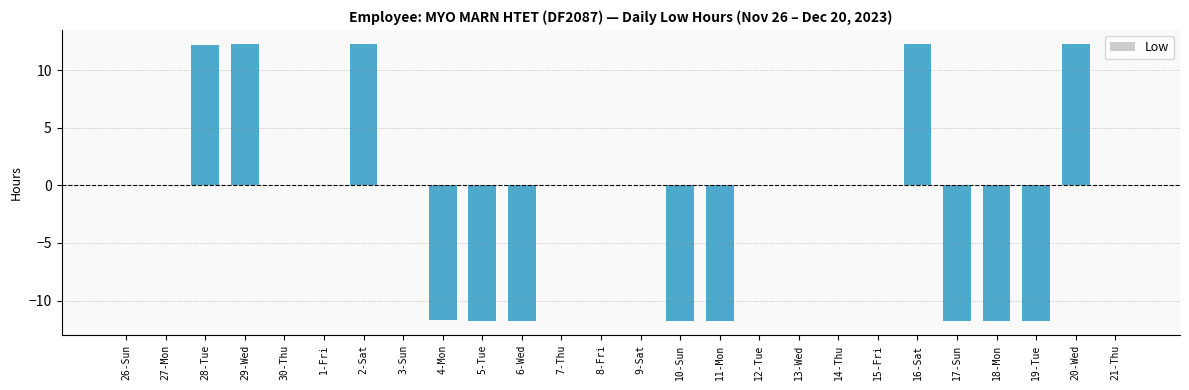

What is the greatest value displayed?

12.3